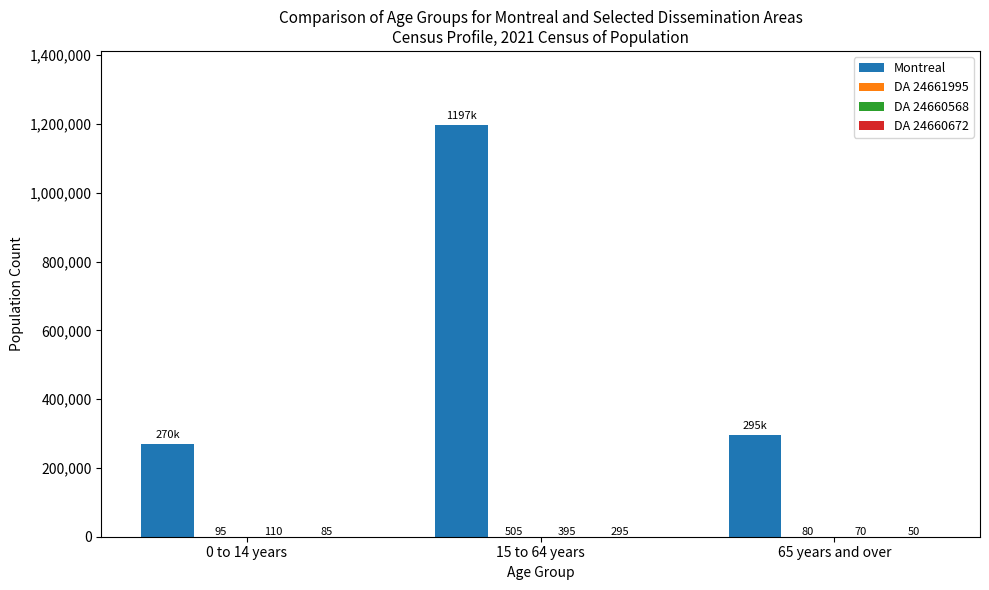

Are the bars grouped side by side (vs. stacked)?

Yes